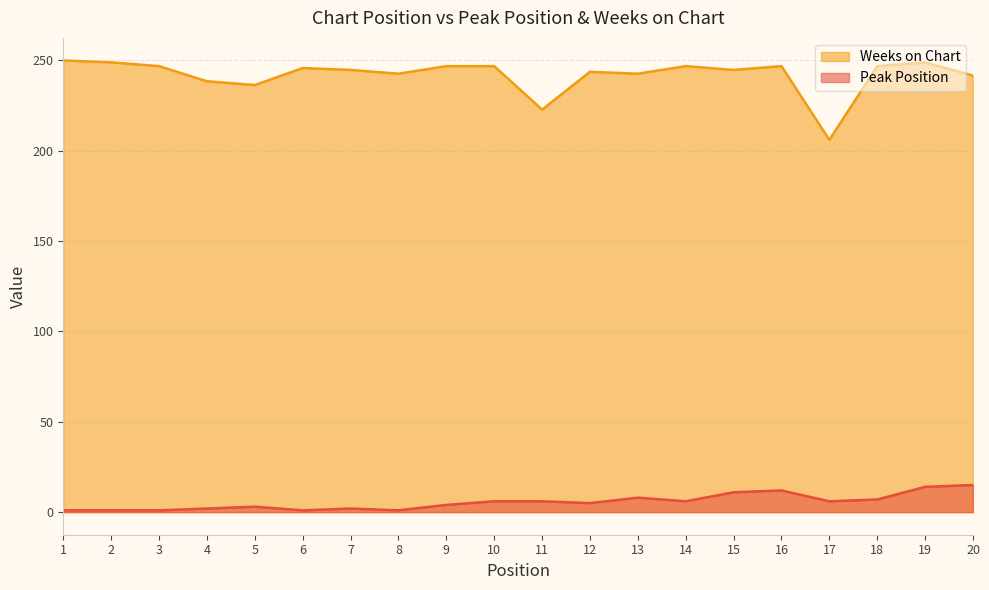

Is it true that Peak Position equals 6.0 at 11?

True